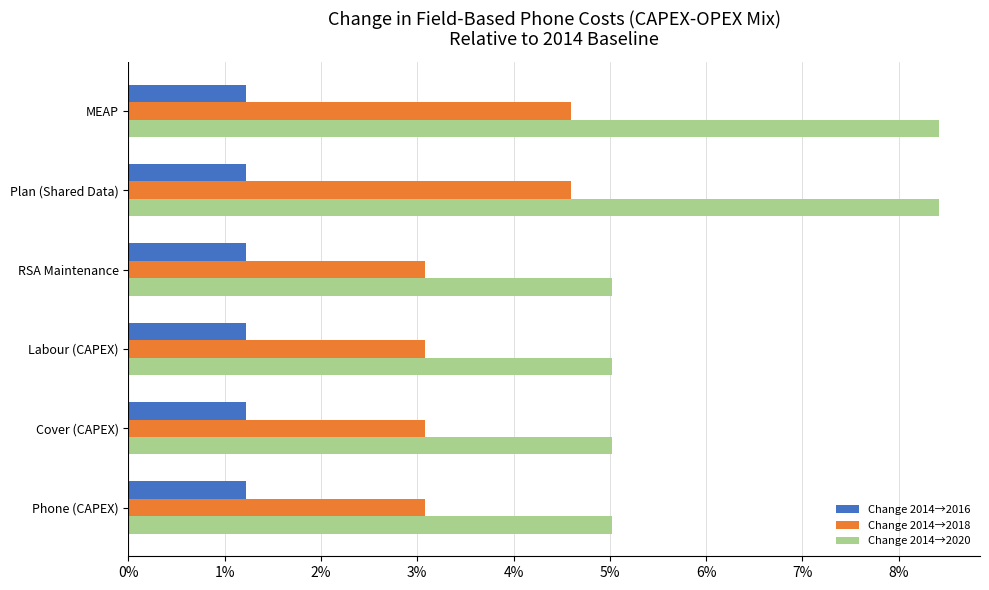

Rank the series by their maximum value, from highest to lowest.

Change 2014→2020, Change 2014→2018, Change 2014→2016